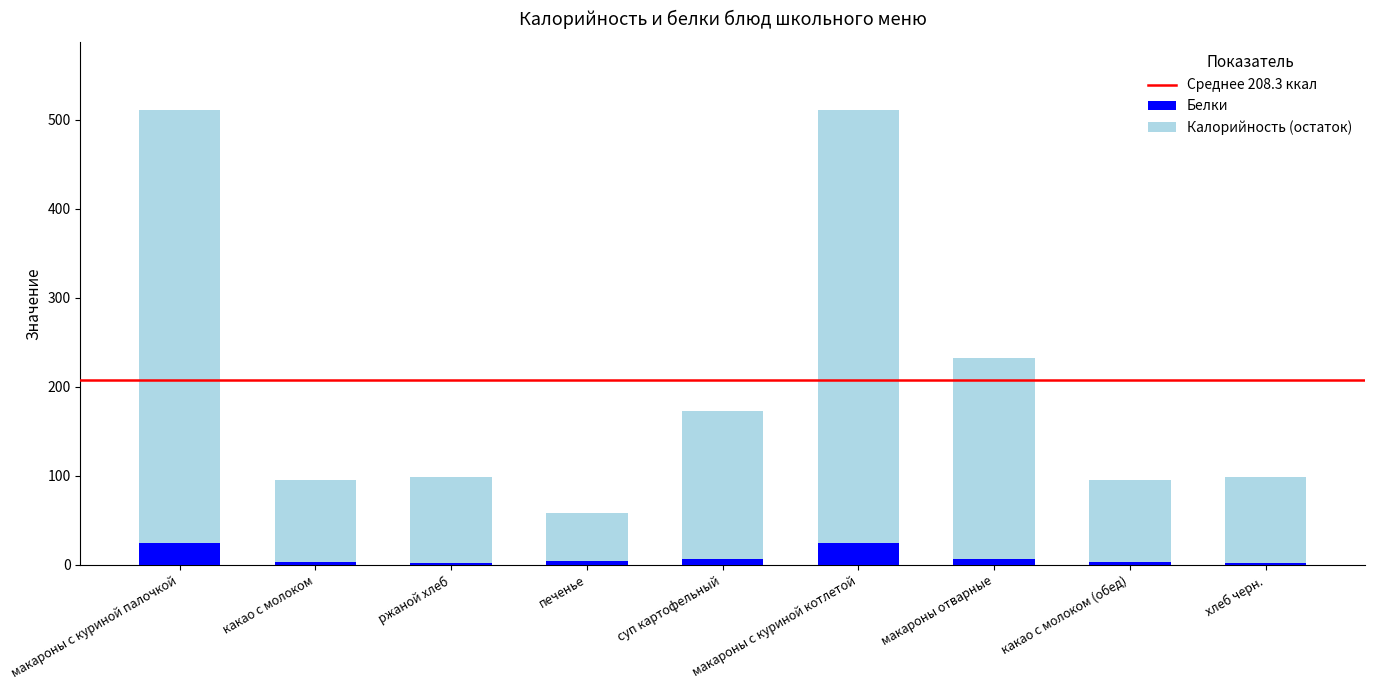

Are the bars grouped side by side (vs. stacked)?

No